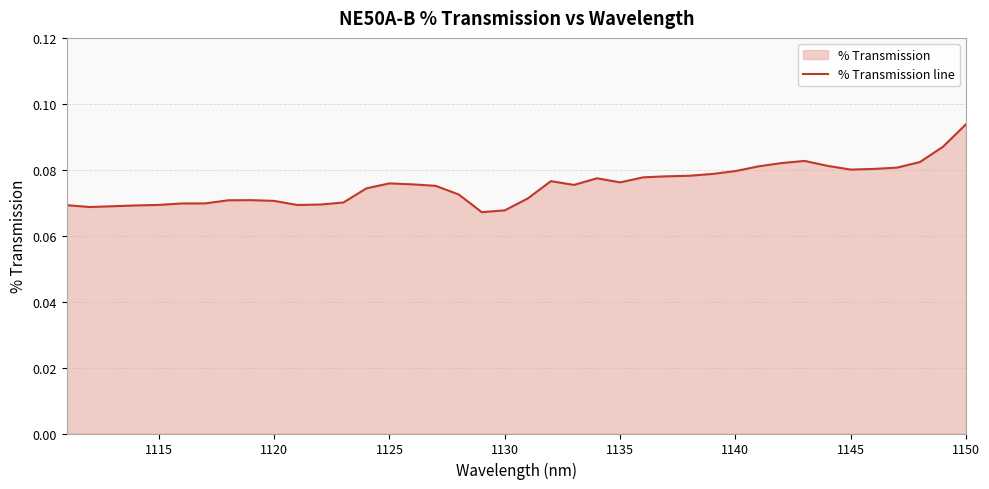

Which label corresponds to the largest value in the chart?

1150